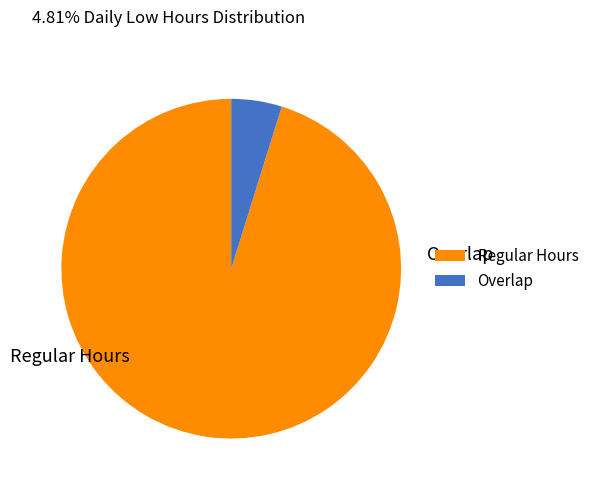

Rank the categories by value from lowest to highest.

Overlap, Regular Hours